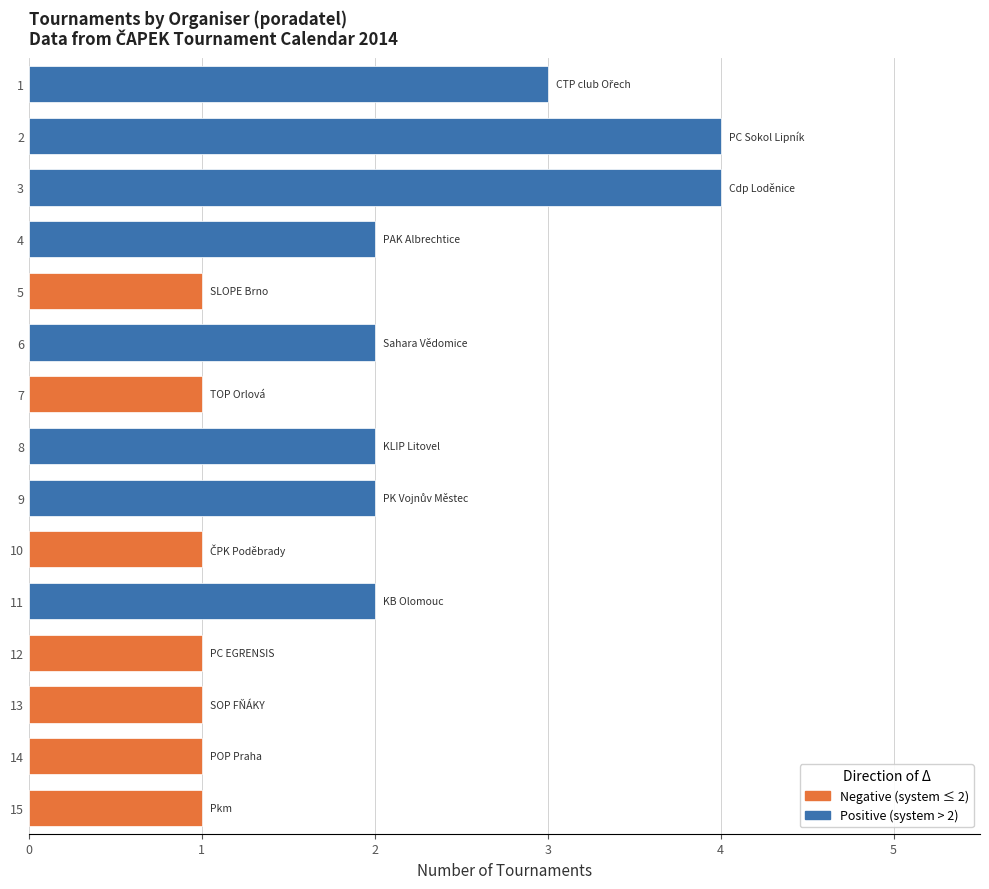

What is the ratio of the value at 13 to the value at 11?

0.5